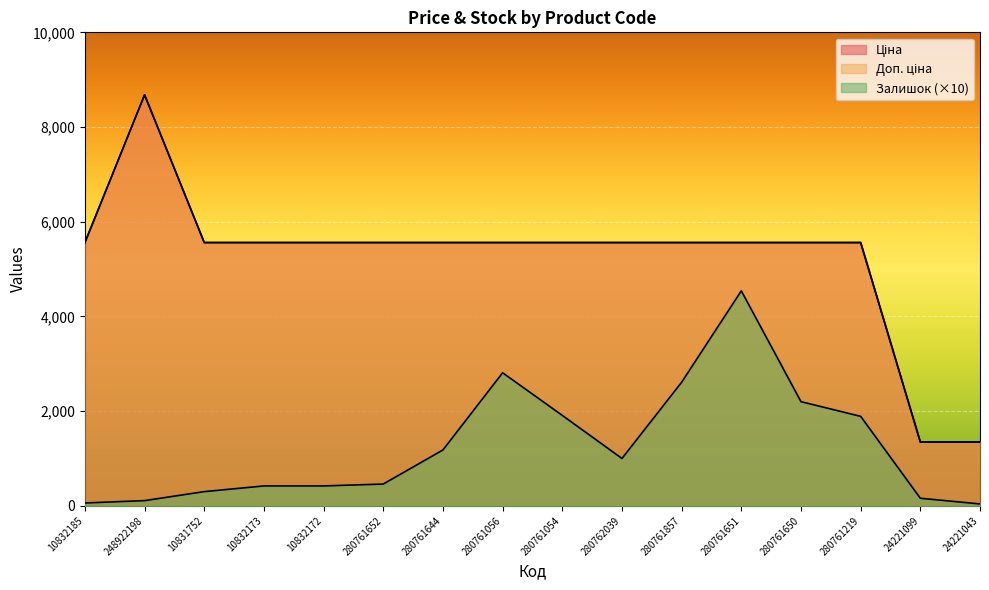

At which label does Залишок first exceed 1000?

280761644